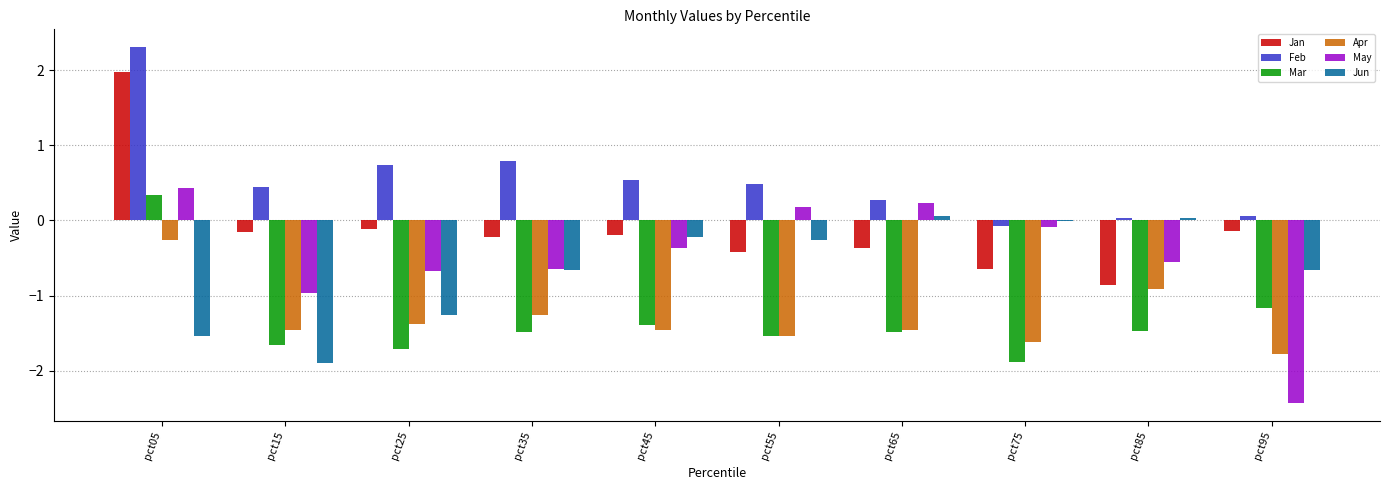

How many values in the Jan series exceed 0?

1